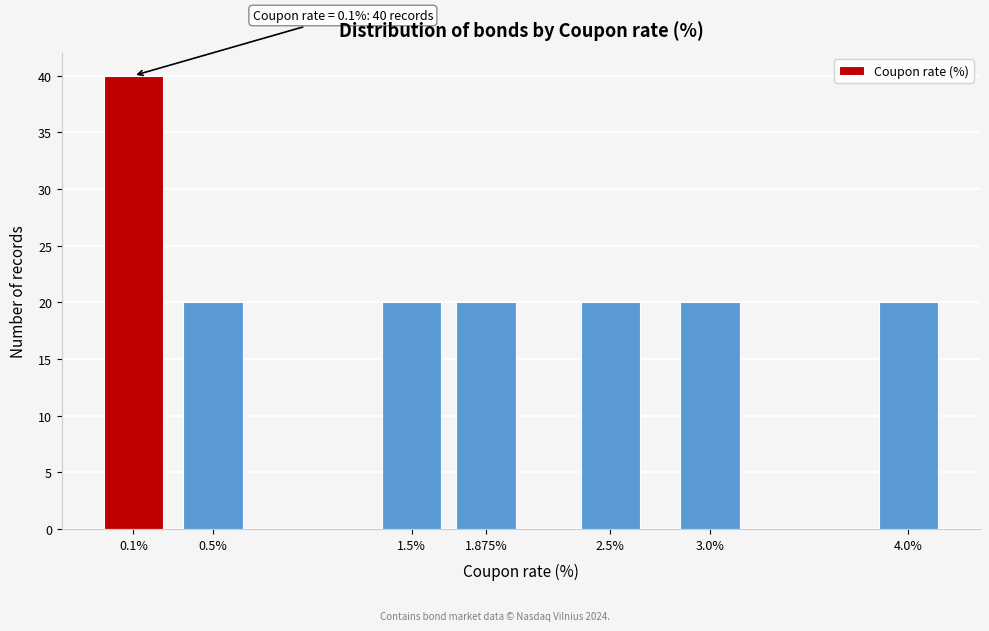

Reading right to left, list all the values displayed in this chart.

20	20	20	20	20	20	40